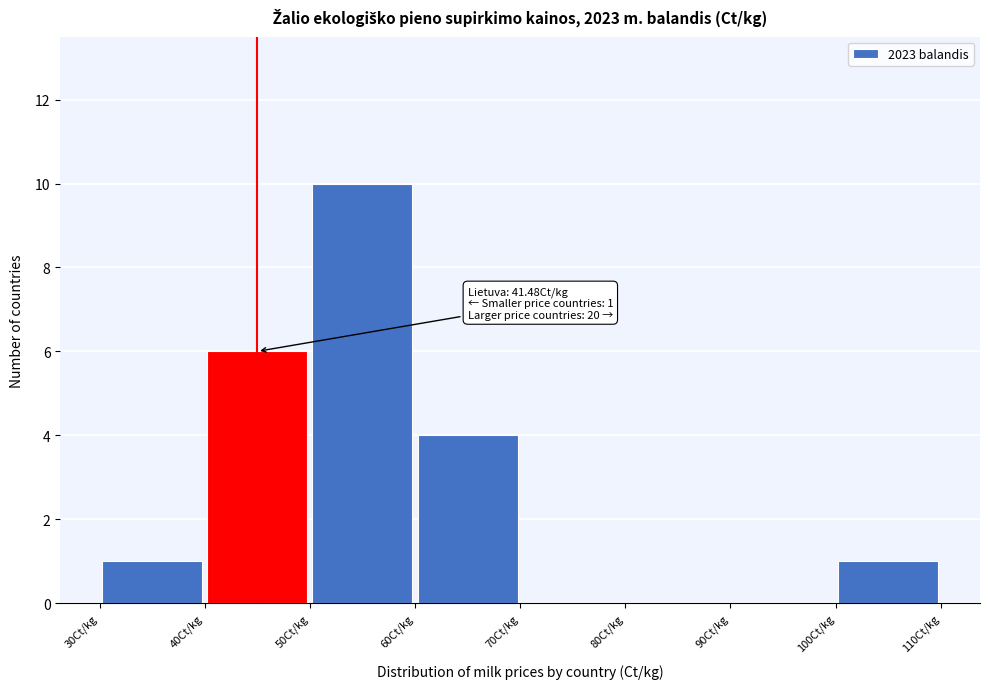

Which range on the x-axis has the tallest bar?

50 to 60